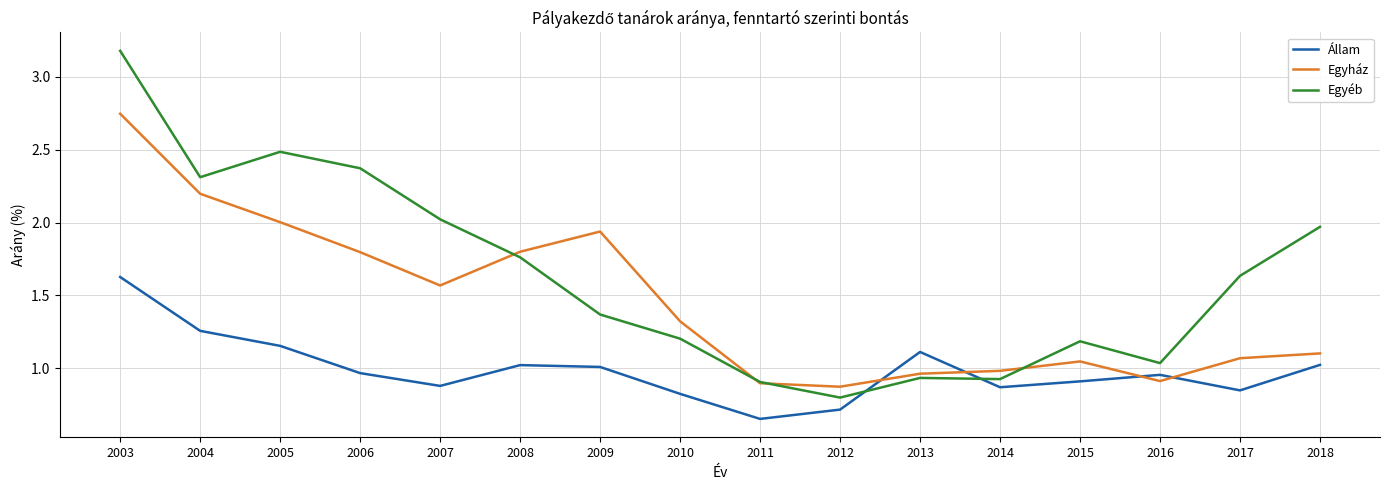

List the series in order of their overall mean, lowest first.

Állam, Egyház, Egyéb